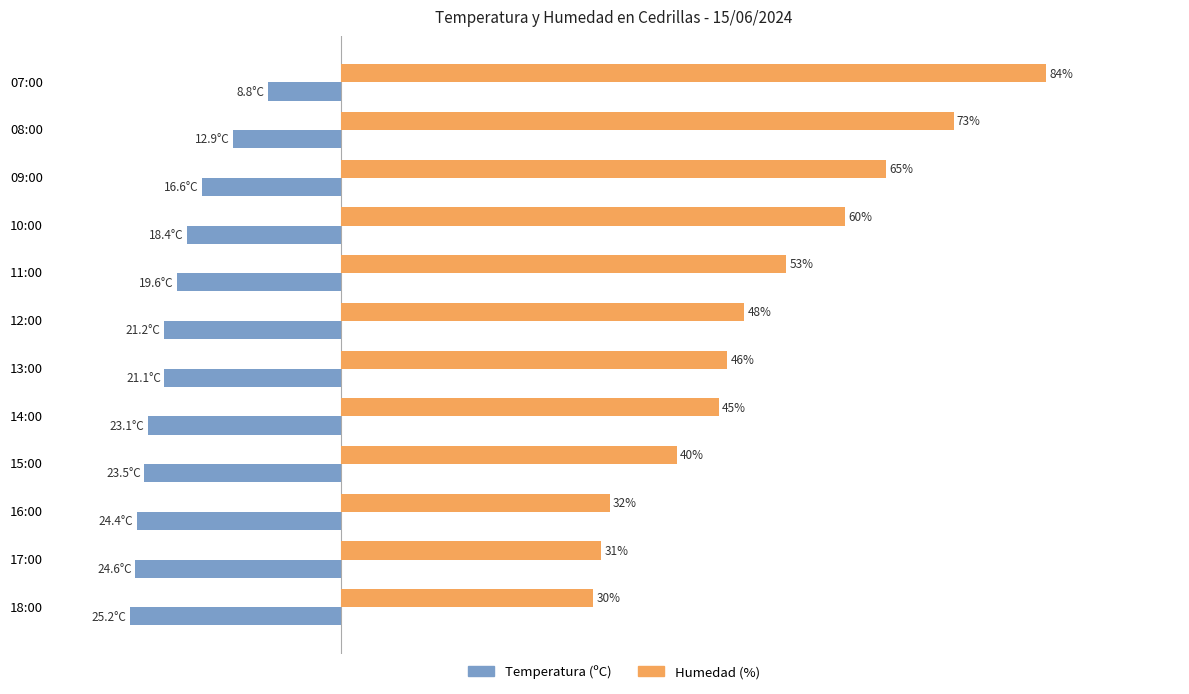

List the series in order of their overall mean, lowest first.

Temperatura (ºC), Humedad (%)